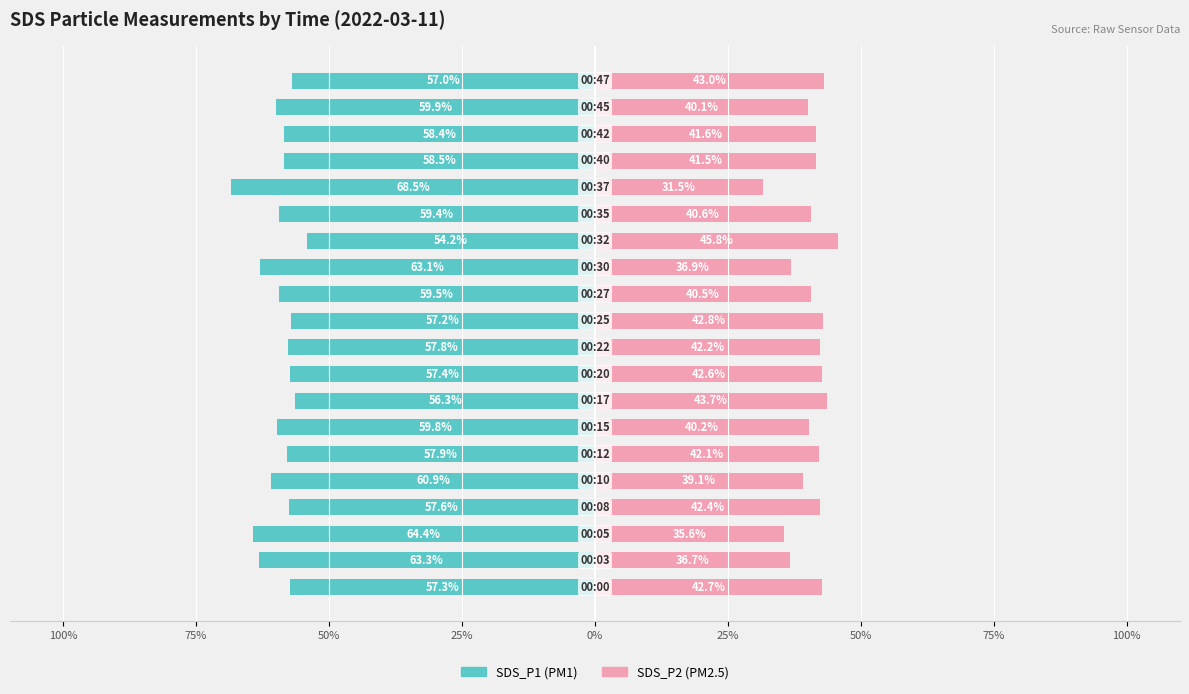

Is it true that SDS_P1 equals -64.4 at 50%?

True